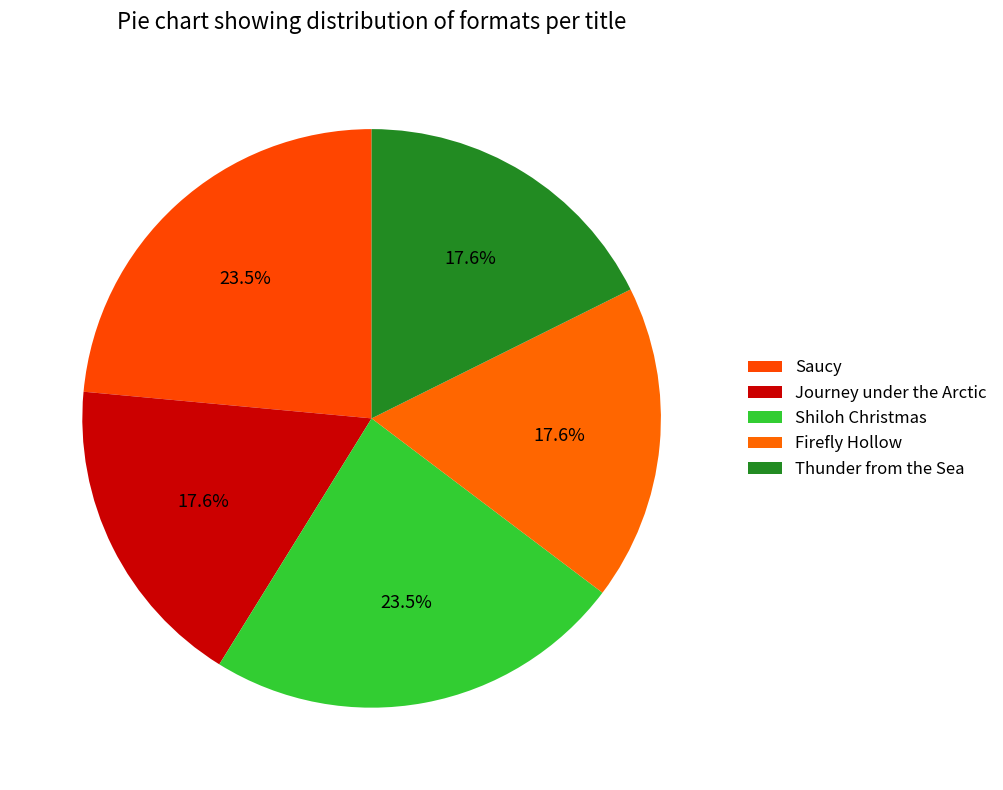

How many slices are in this pie chart?

5